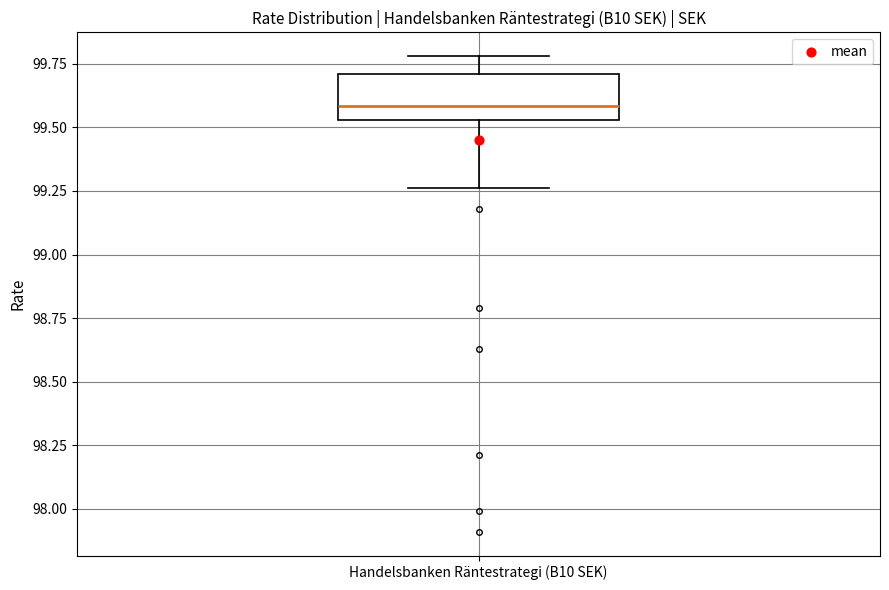

Where does the median line of the box for Handelsbanken Räntestrategi (B10 SEK) sit on the y-axis? The values are not printed on the chart, so give them approximately, as read against the axis.

99.60